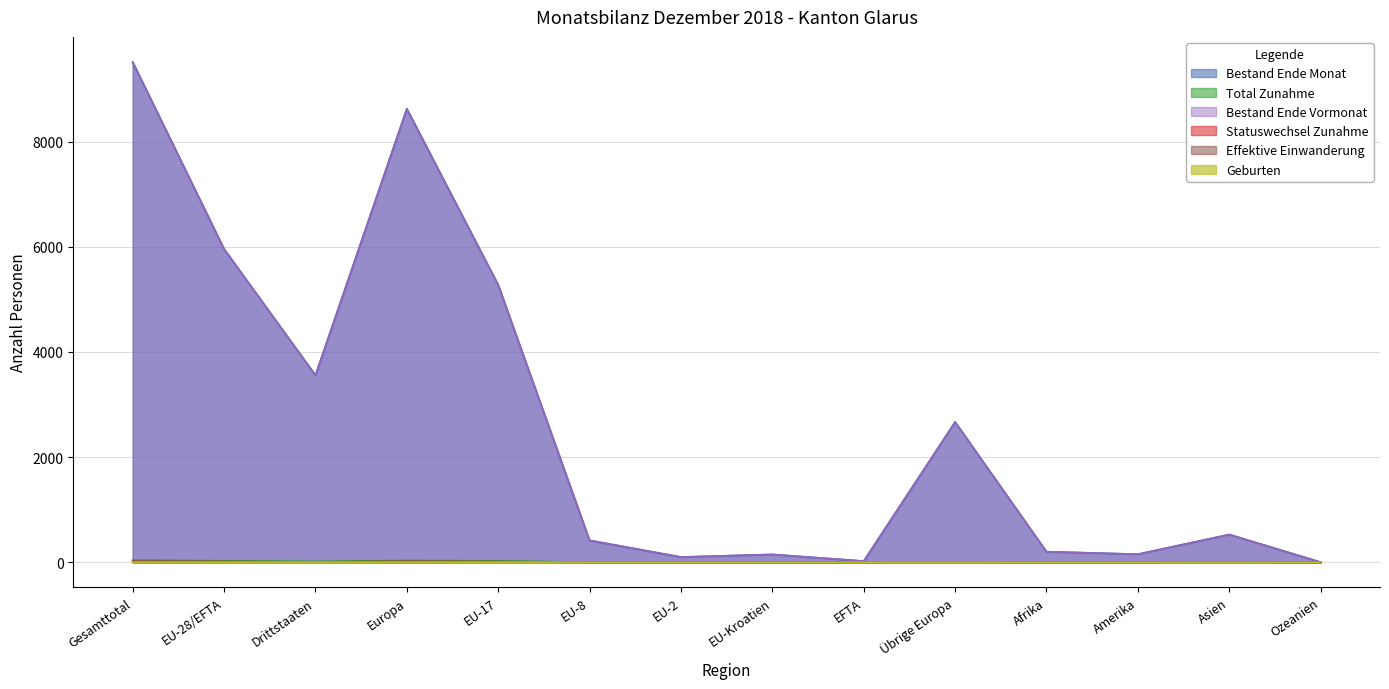

What is the difference between the highest and lowest values at EU-28/EFTA?

5958